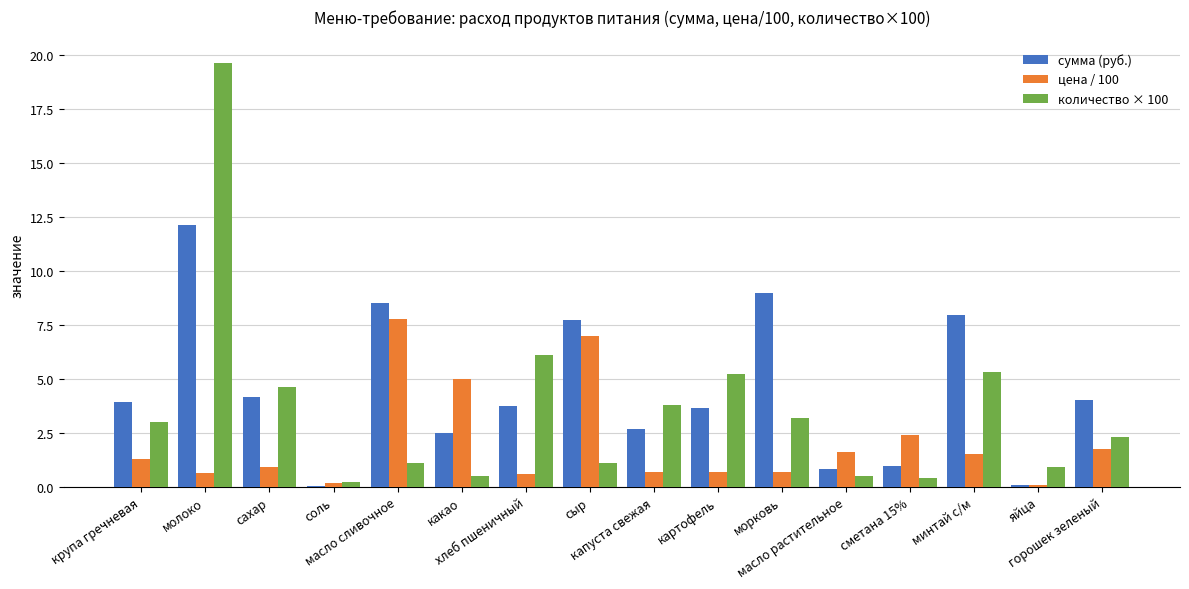

Is it true that цена / 100 equals 0.6 at молоко?

True